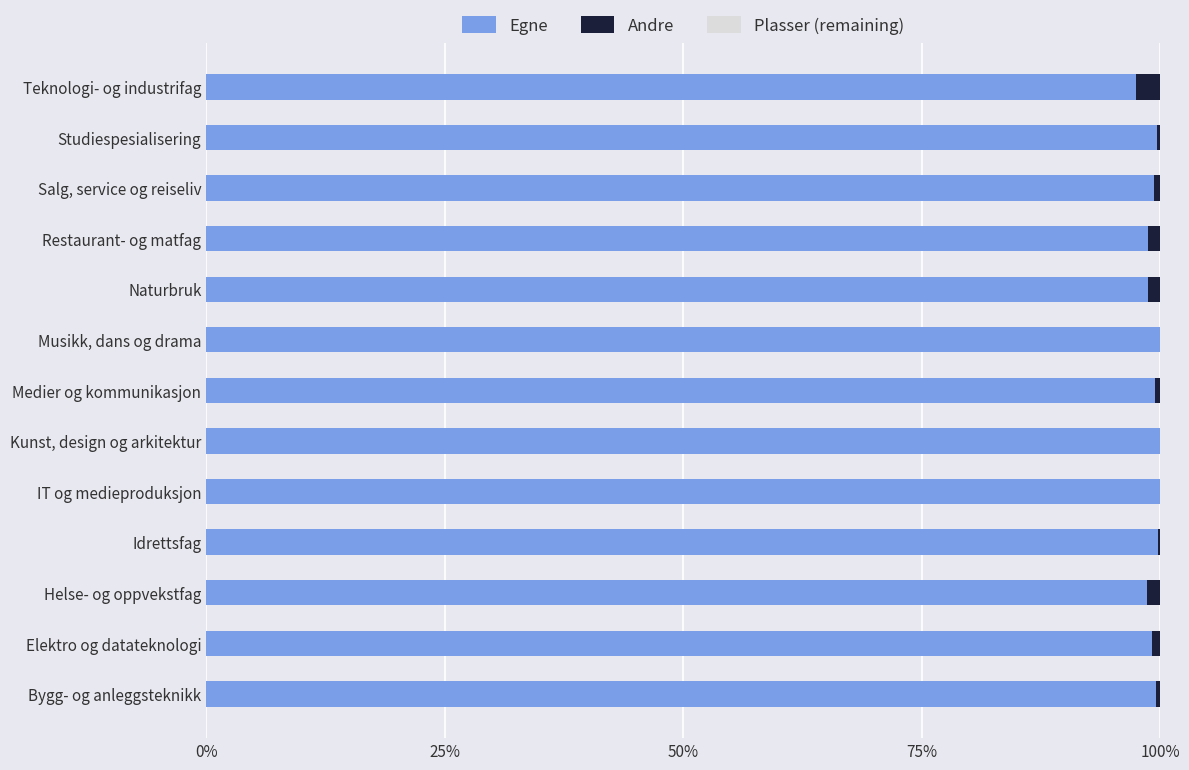

What is the total value across all series at Musikk, dans og drama?

100.0